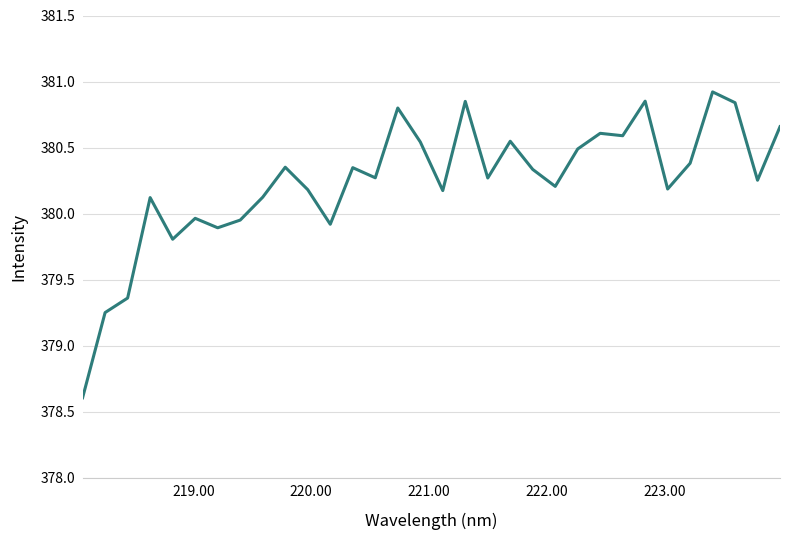

What is the difference between the maximum and minimum values?

2.3